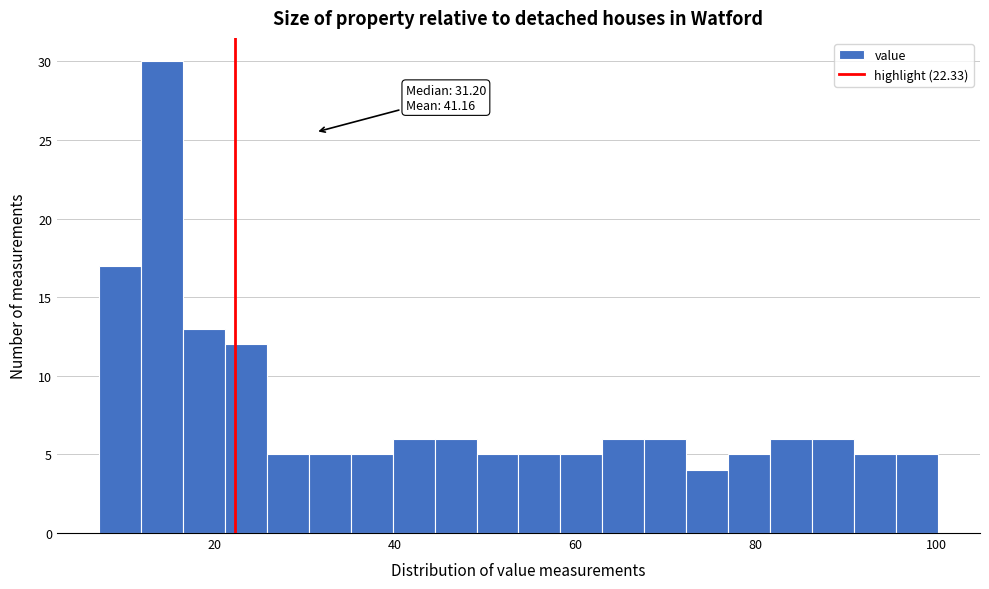

Around what value on the x-axis is the tallest bar? Give the approximate position of its centre, as read against the axis.

14